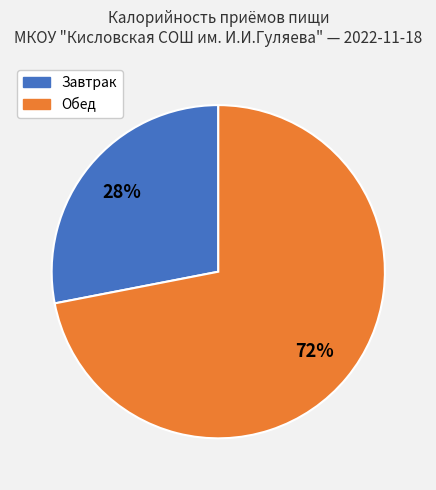

The Завтрак slice represents 28% of the pie. True or false?

True